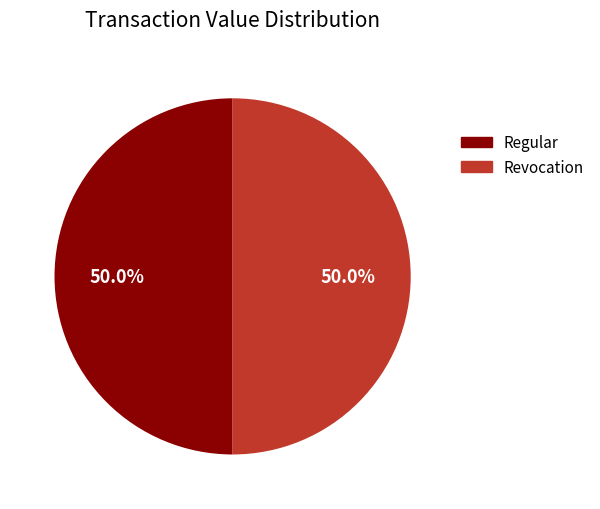

To the nearest percent, what is the difference between the Regular and Revocation slice percentages?

0%